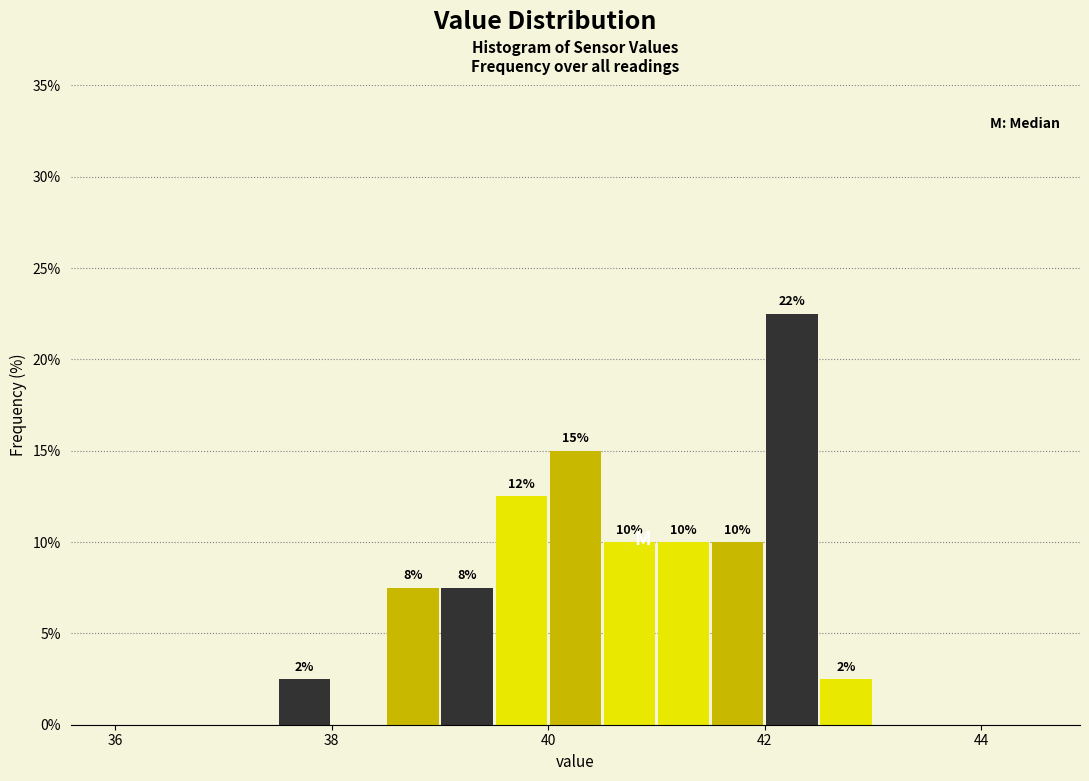

Read against the x-axis, roughly where is the centre of the tallest bar?

42.2